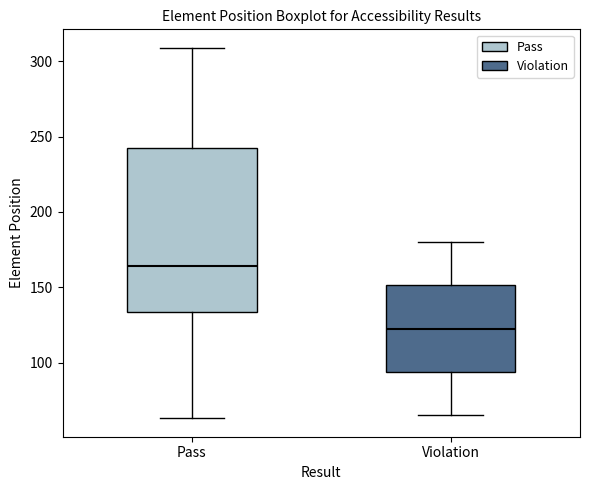

Which box's median line is the highest?

Pass